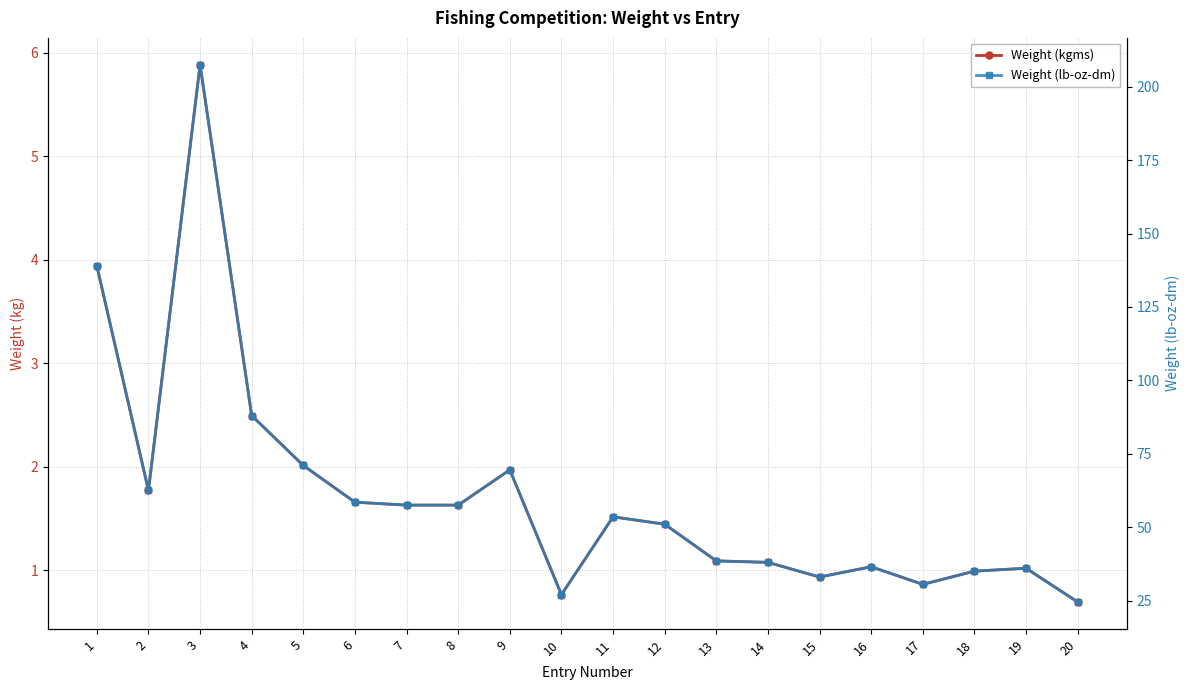

Where is the first local minimum for Weight (lb-oz-dm)?

2